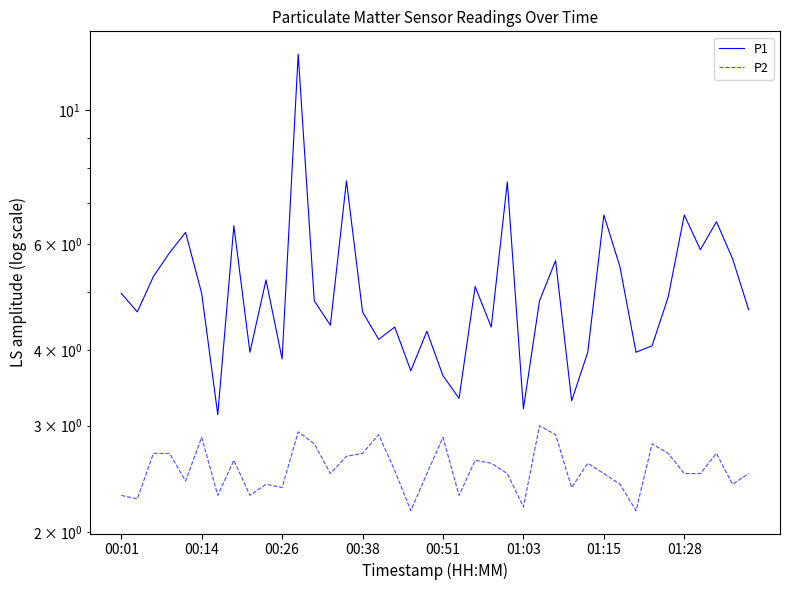

What is the minimum value shown in the chart?

2.2